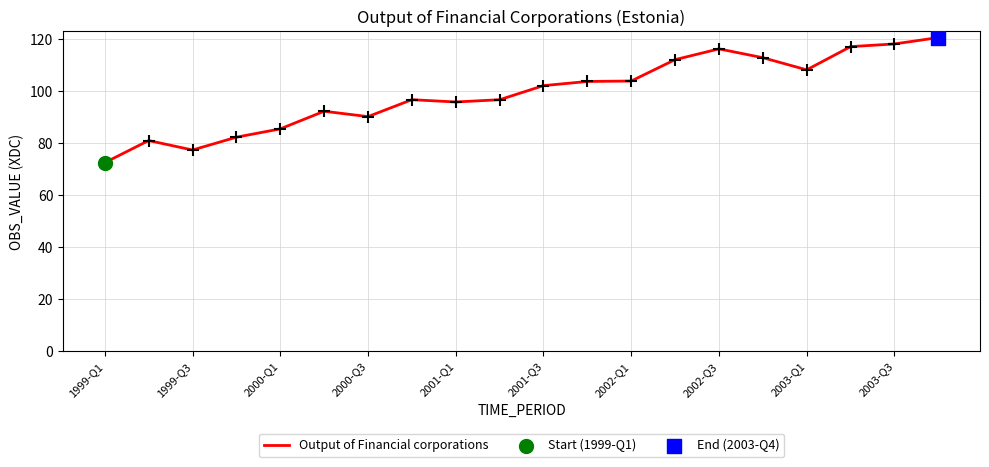

What is the minimum value shown in the chart?

72.6